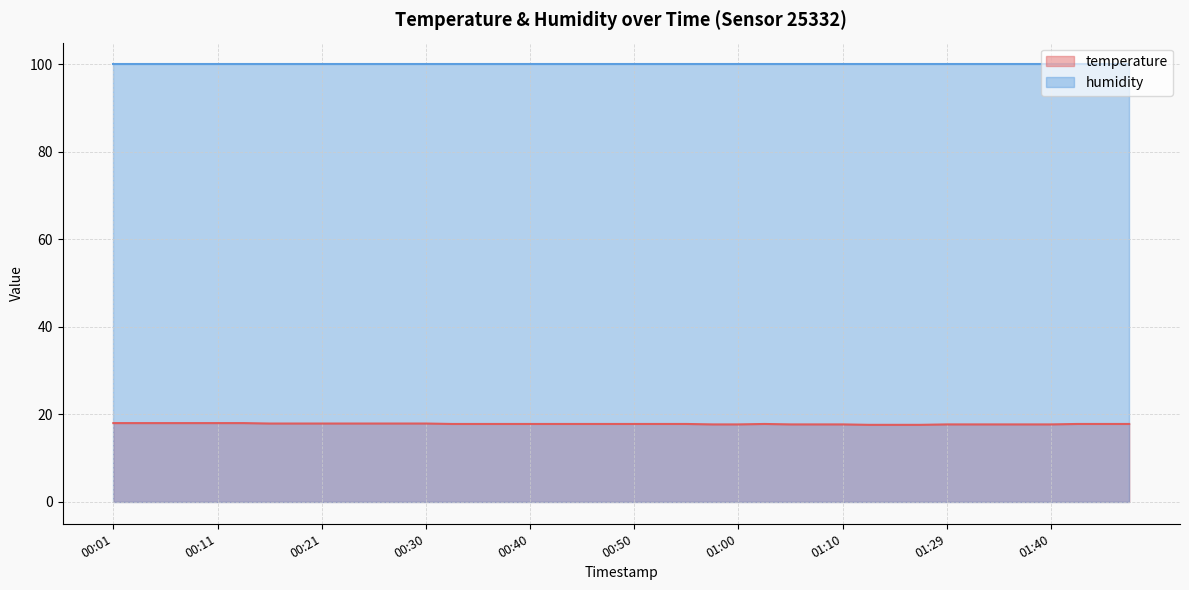

What is the greatest value displayed?

99.9